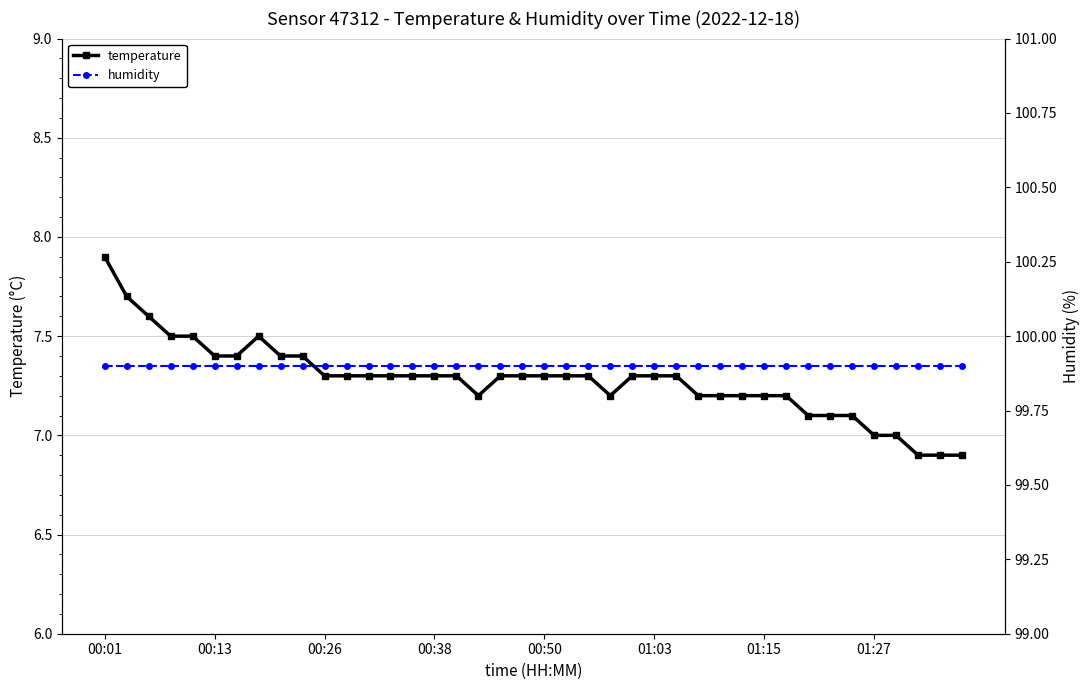

True or false: humidity and temperature cross at least once.

False